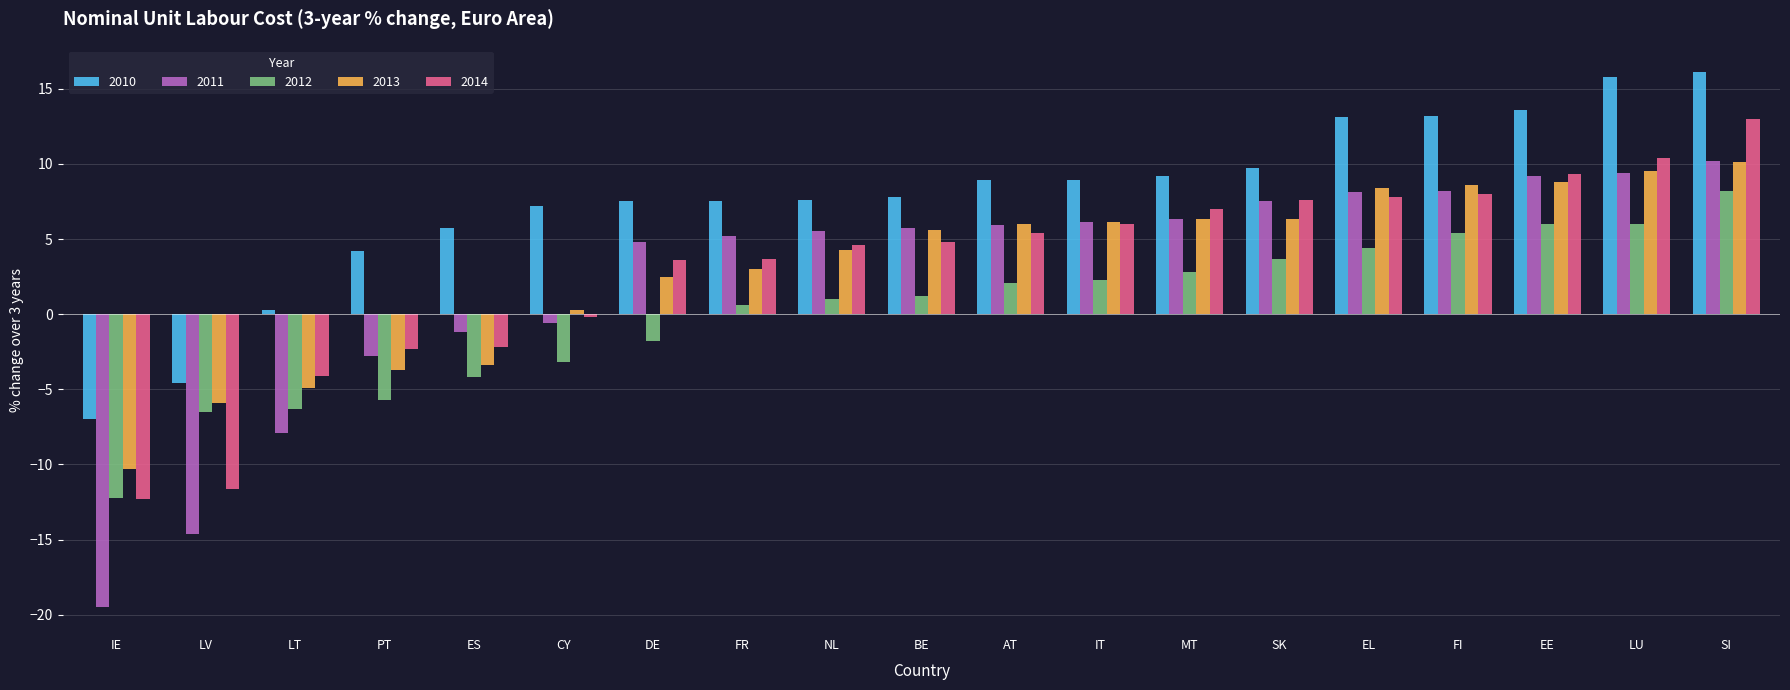

What is the difference between the 2014 values at BE and LT?

8.9